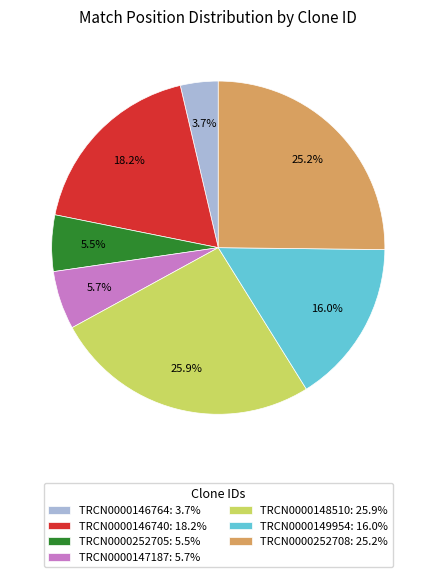

True or false: TRCN0000148510 accounts for 26% of the total.

True